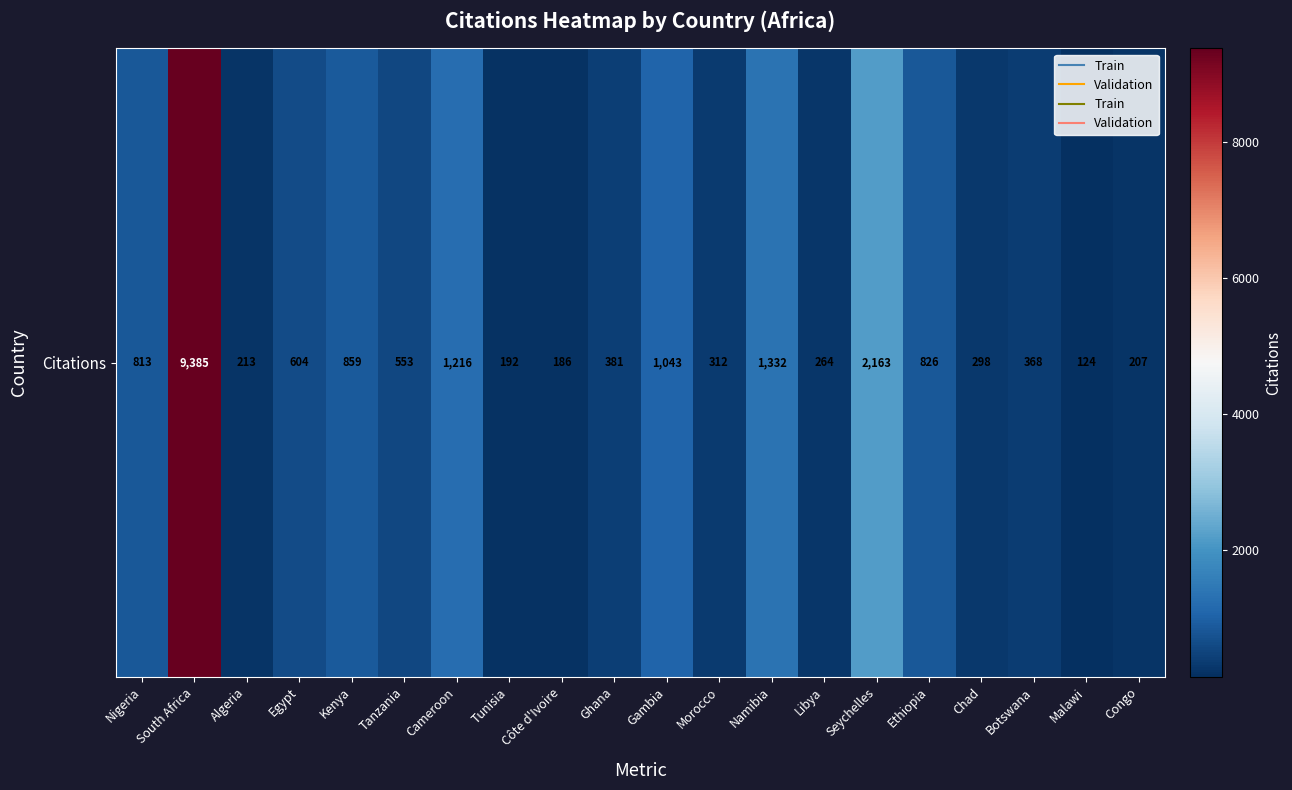

How many data points are less than 553?

10